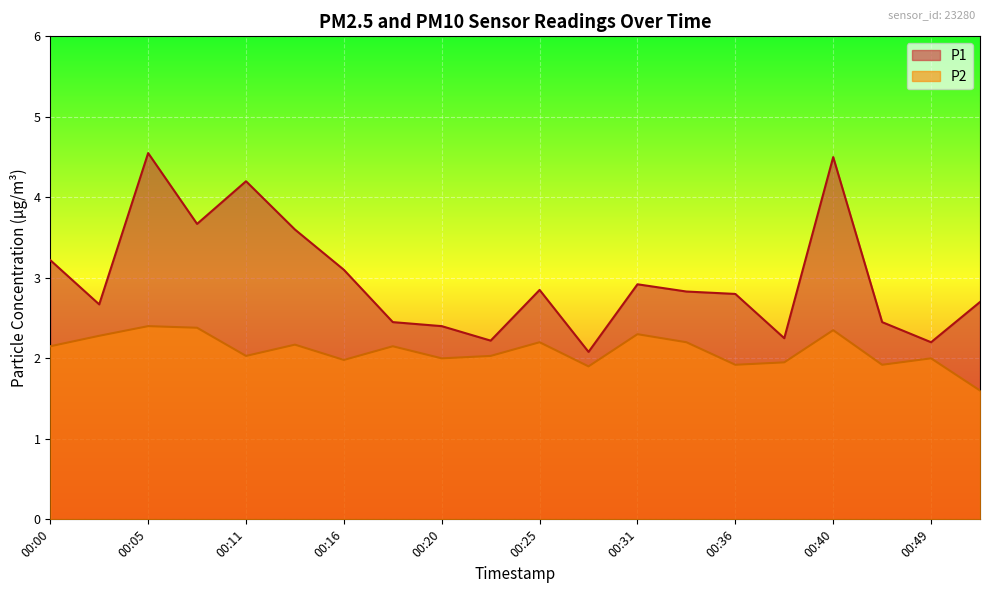

At how many categories does at least one series exceed 4?

3